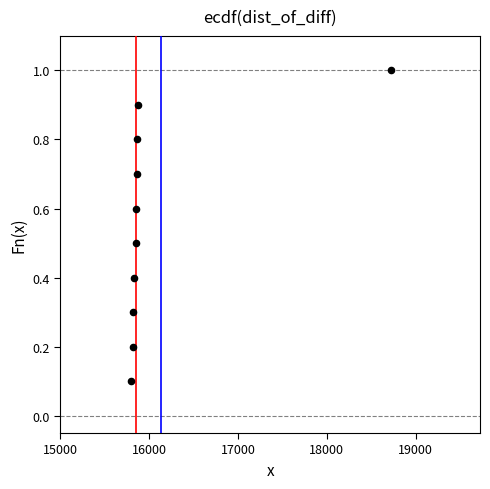

What is the average Y value?

0.6